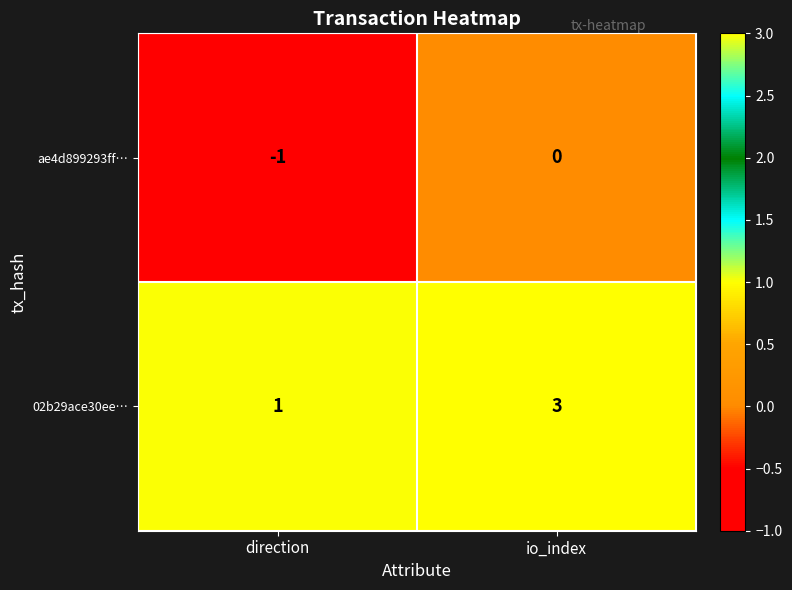

How many data points does each series have?

2